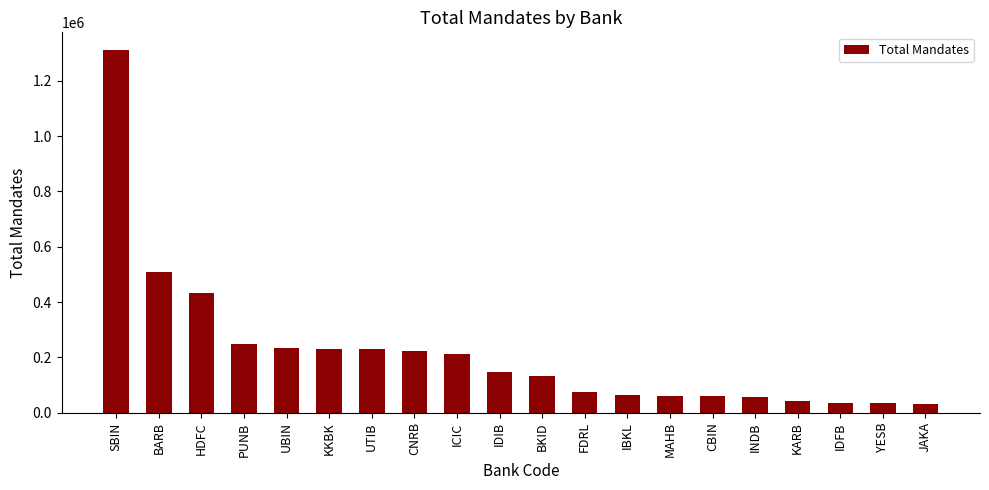

How many distinct data groups are displayed?

1